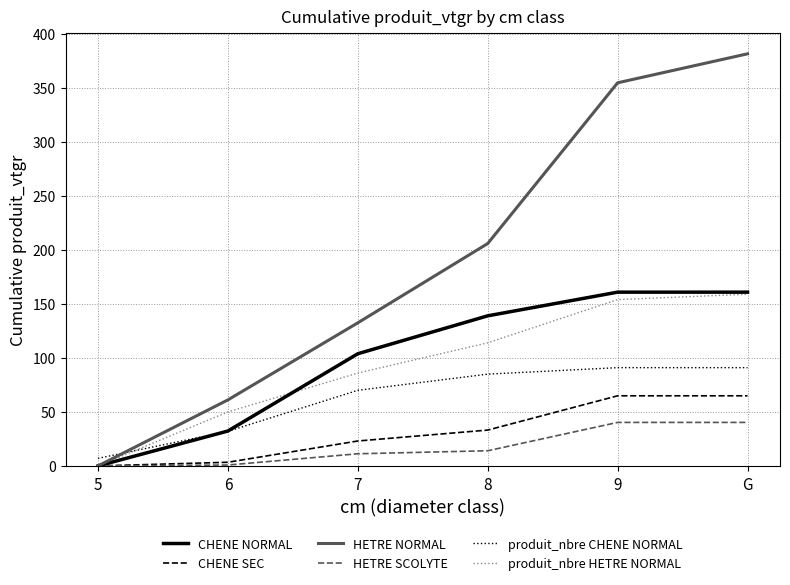

Which series has the largest total across all categories?

HETRE NORMAL